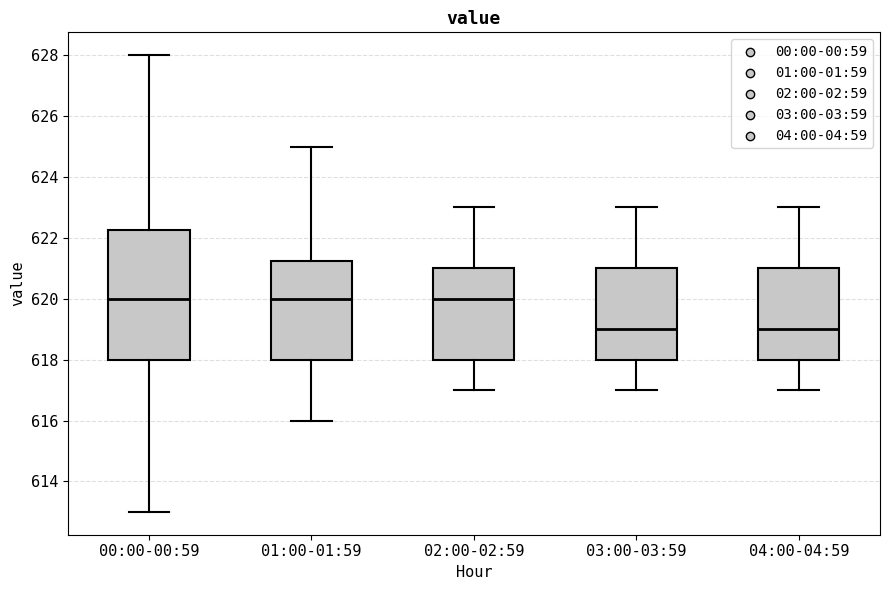

Reading left to right, read every box against the y-axis: the position of its median line, the range the box covers, and the ends of its whiskers. The values are not printed on the chart, so give them approximately, as read against the axis.

00:00-00:59: median 620.0, box 618.0 to 622.2, whiskers 613.0 to 628.0
01:00-01:59: median 620.0, box 618.0 to 621.2, whiskers 616.0 to 625.0
02:00-02:59: median 620.0, box 618.0 to 621.0, whiskers 617.0 to 623.0
03:00-03:59: median 619.0, box 618.0 to 621.0, whiskers 617.0 to 623.0
04:00-04:59: median 619.0, box 618.0 to 621.0, whiskers 617.0 to 623.0